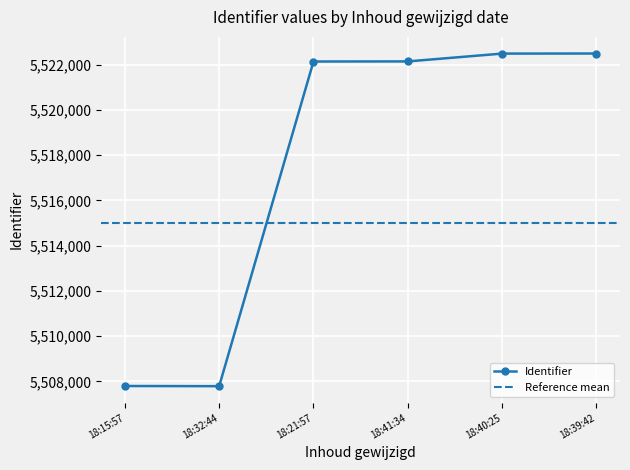

What is the smallest value displayed?

5507786